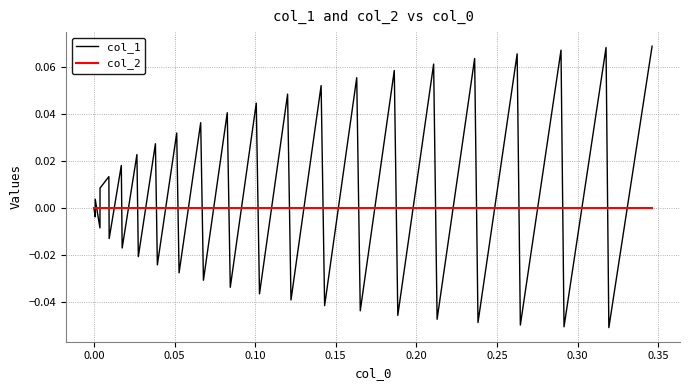

List the series in order of their peak value, highest first.

col_1, col_2